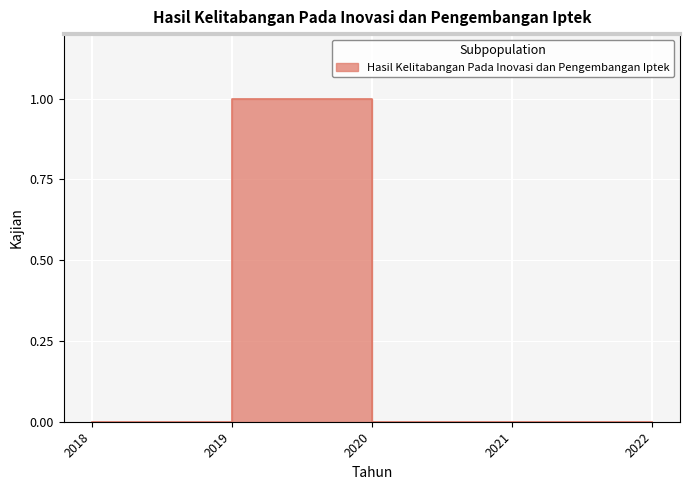

What is the difference between the maximum and second lowest values?

1